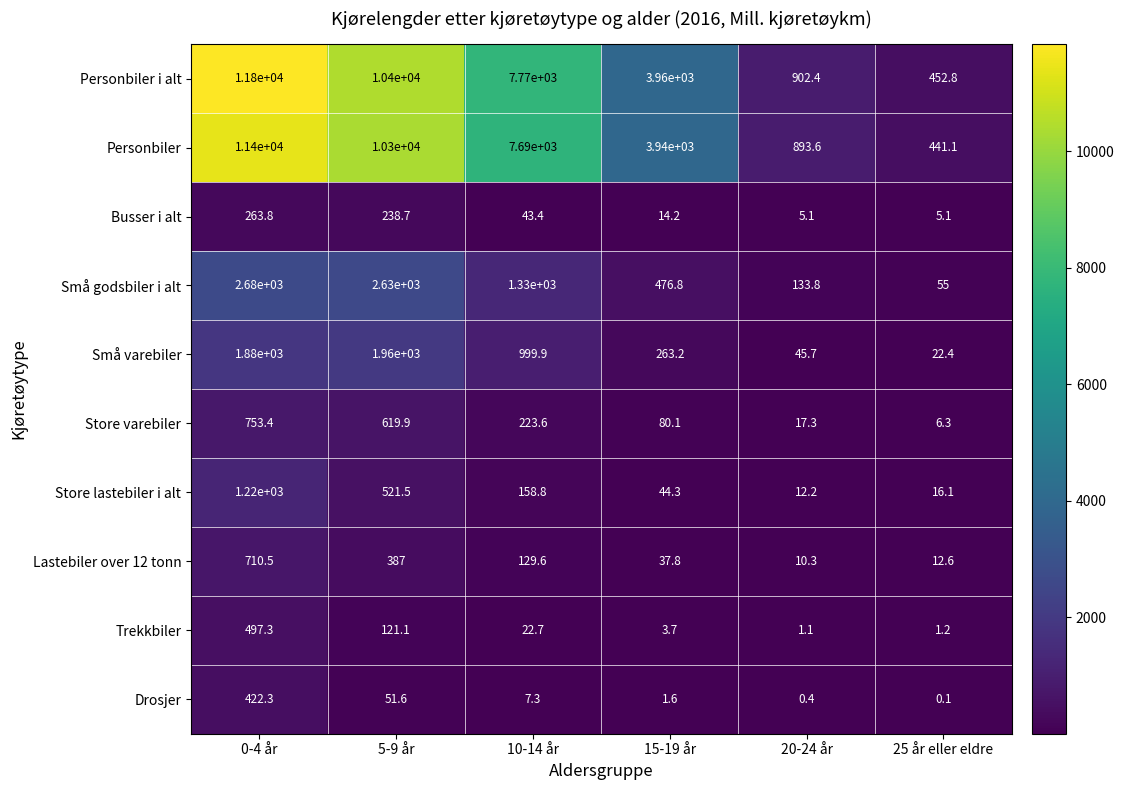

What is the average value of the Trekkbiler series?

107.9